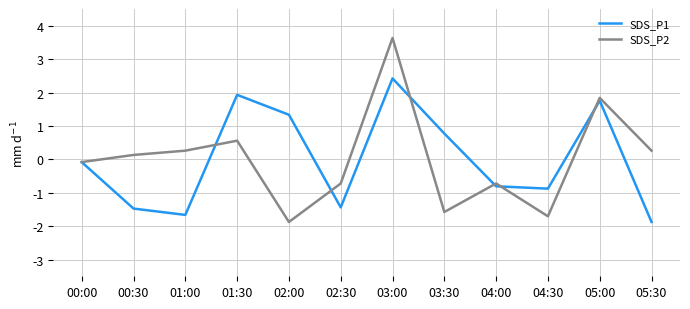

At how many categories does at least one series exceed 2?

1